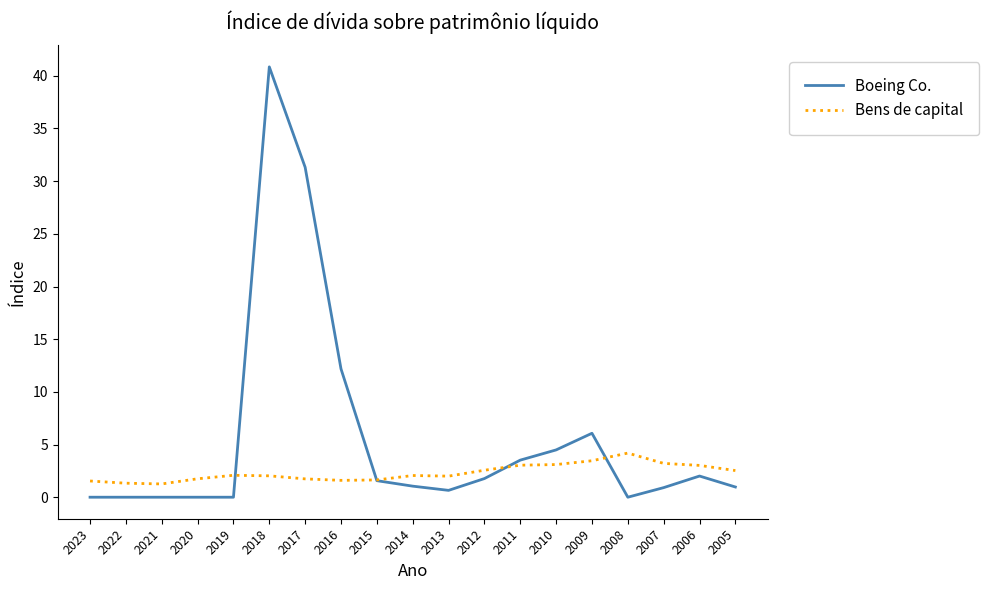

Rank the series by their average value, from lowest to highest.

Bens de capital, Boeing Co.